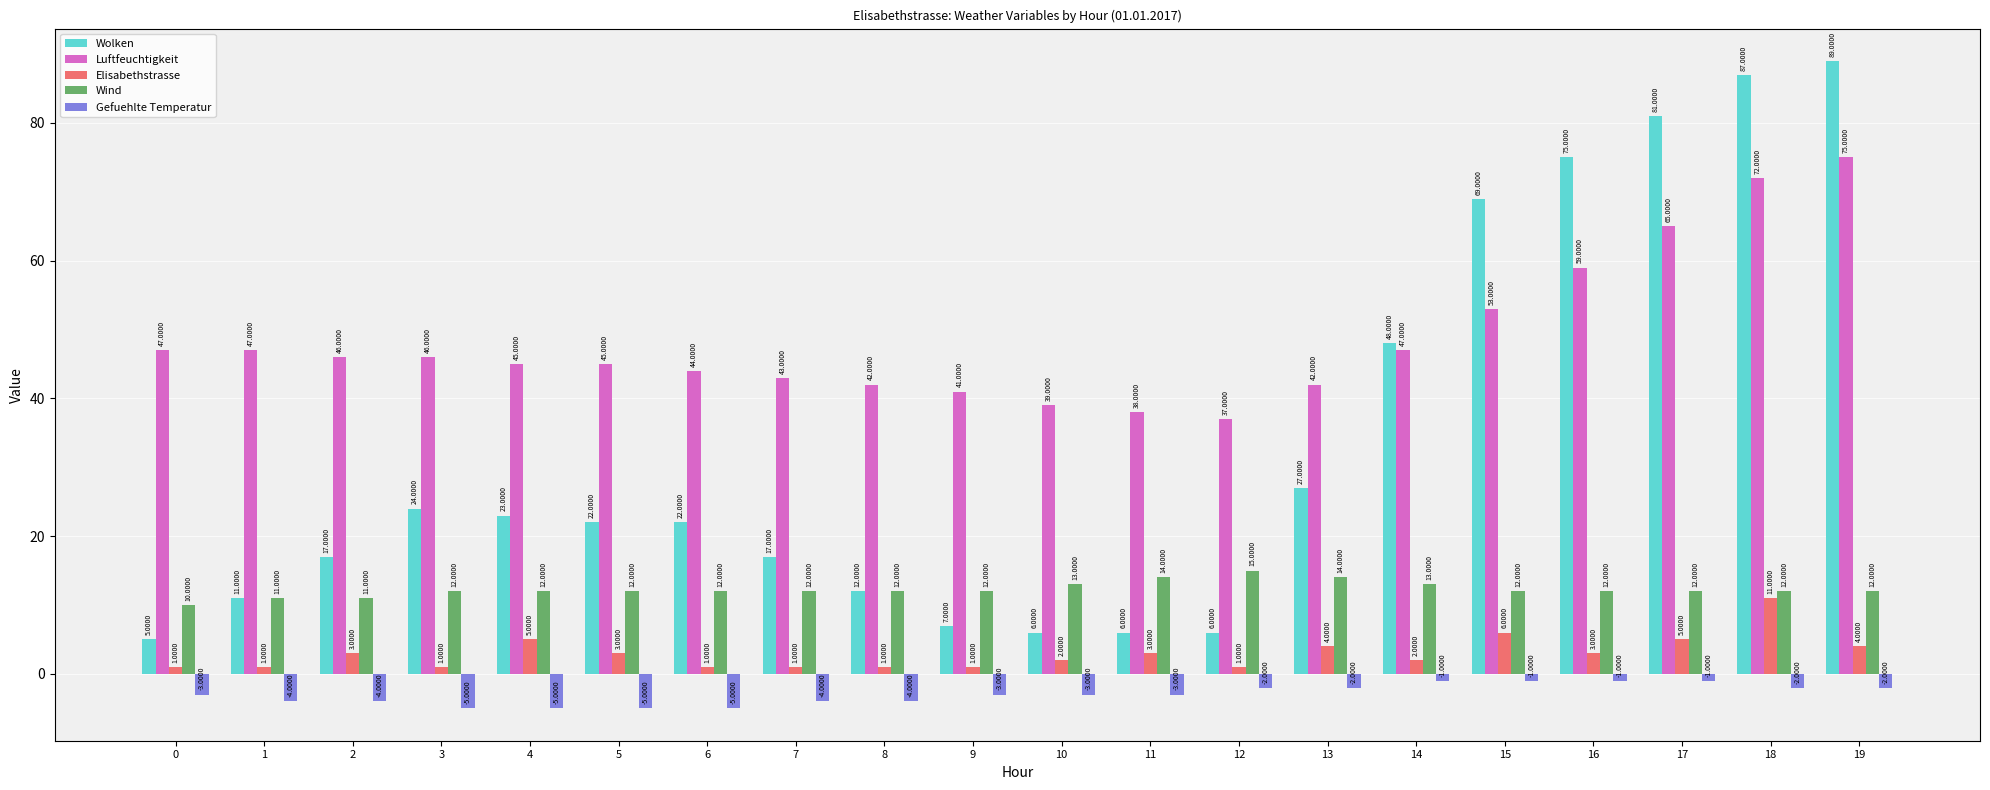

Reading right to left, list all the values displayed in this chart.

Wolken: 19=89	18=87	17=81	16=75	15=69	14=48	13=27	12=6	11=6	10=6	9=7	8=12	7=17	6=22	5=22	4=23	3=24	2=17	1=11	0=5
Luftfeuchtigkeit: 19=75	18=72	17=65	16=59	15=53	14=47	13=42	12=37	11=38	10=39	9=41	8=42	7=43	6=44	5=45	4=45	3=46	2=46	1=47	0=47
Elisabethstrasse: 19=4	18=11	17=5	16=3	15=6	14=2	13=4	12=1	11=3	10=2	9=1	8=1	7=1	6=1	5=3	4=5	3=1	2=3	1=1	0=1
Wind: 19=12	18=12	17=12	16=12	15=12	14=13	13=14	12=15	11=14	10=13	9=12	8=12	7=12	6=12	5=12	4=12	3=12	2=11	1=11	0=10
Gefuehlte Temperatur: 19=-2	18=-2	17=-1	16=-1	15=-1	14=-1	13=-2	12=-2	11=-3	10=-3	9=-3	8=-4	7=-4	6=-5	5=-5	4=-5	3=-5	2=-4	1=-4	0=-3